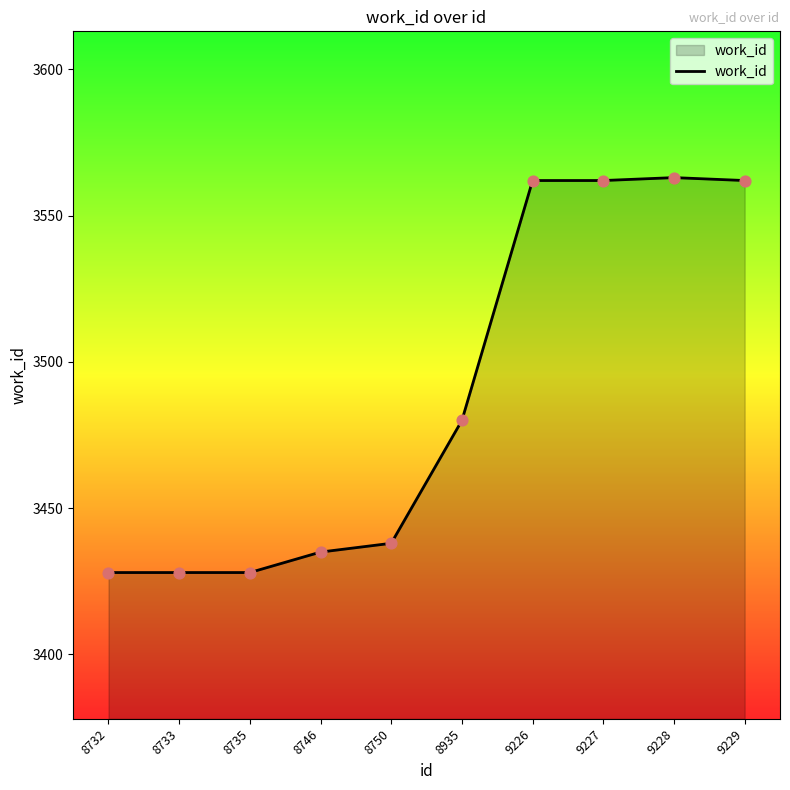

What is the ratio of the value at 9229 to the value at 9228?

1.0